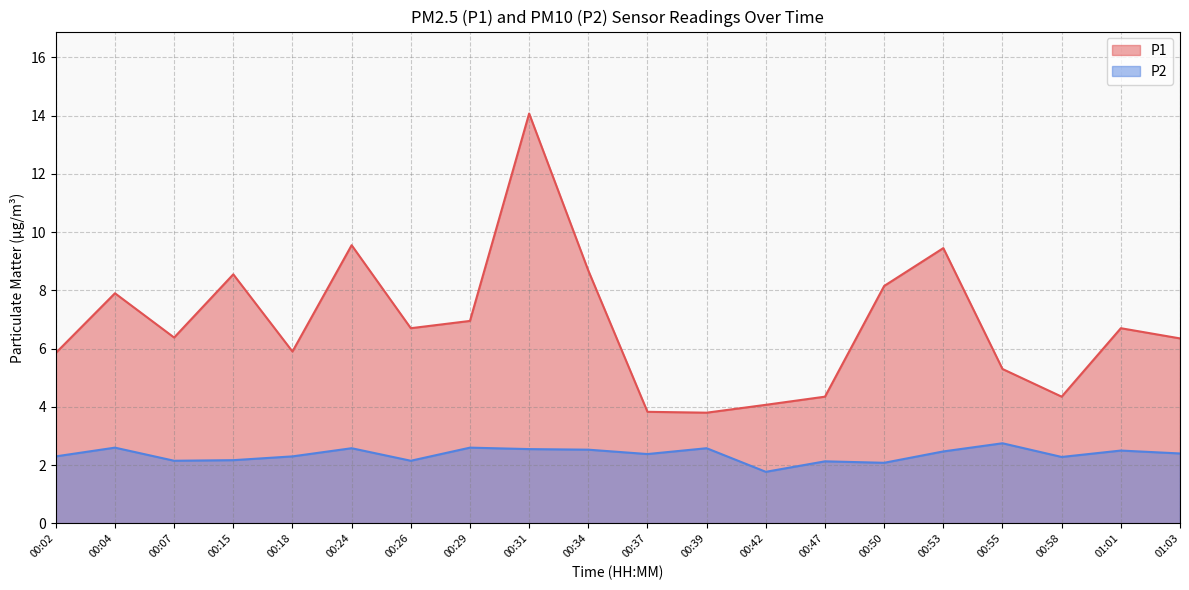

Is the value of P2 at 00:29 greater than the value of P1 at 00:42?

No